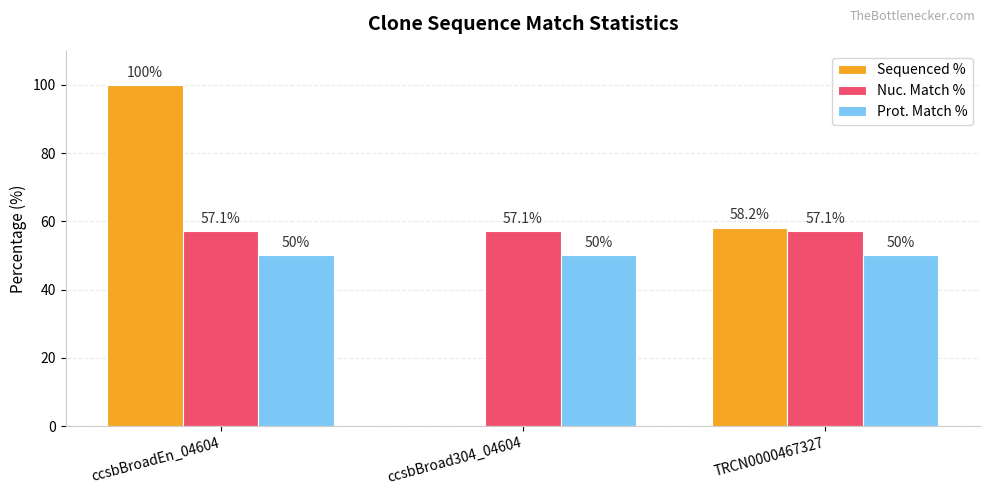

Reading right to left, transcribe all the data shown in this chart.

Sequenced %: 58.2	0.0	100.0
Nuc. Match %: 57.1	57.1	57.1
Prot. Match %: 50.0	50.0	50.0